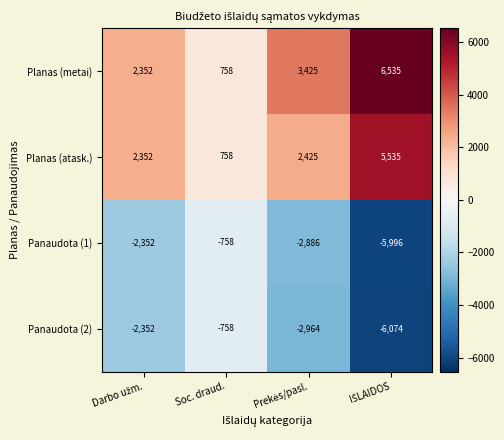

Which series has the widest spread of values?

Planas (metai)